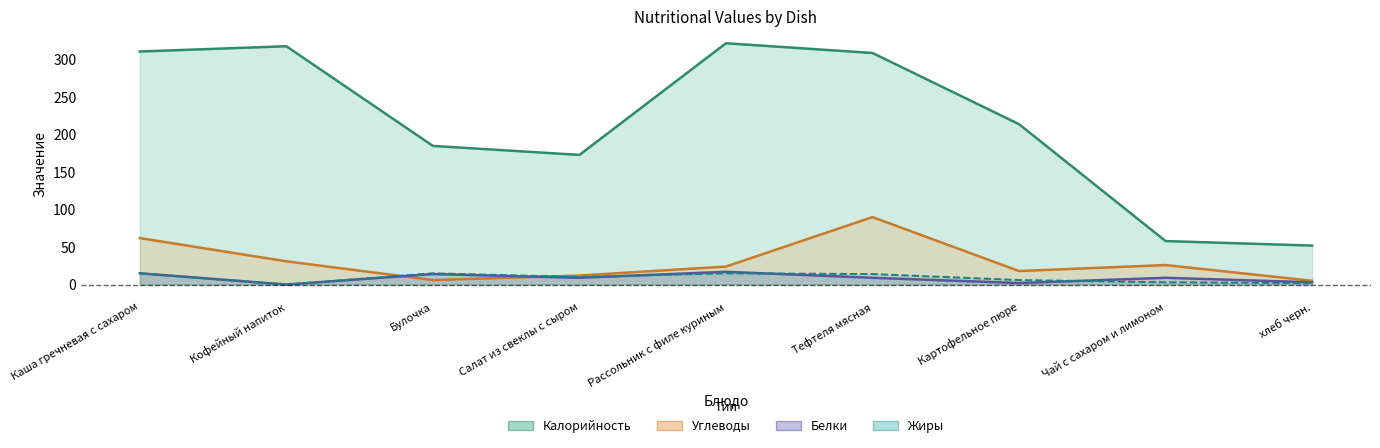

What is the difference between the Углеводы values at Булочка and хлеб черн.?

1